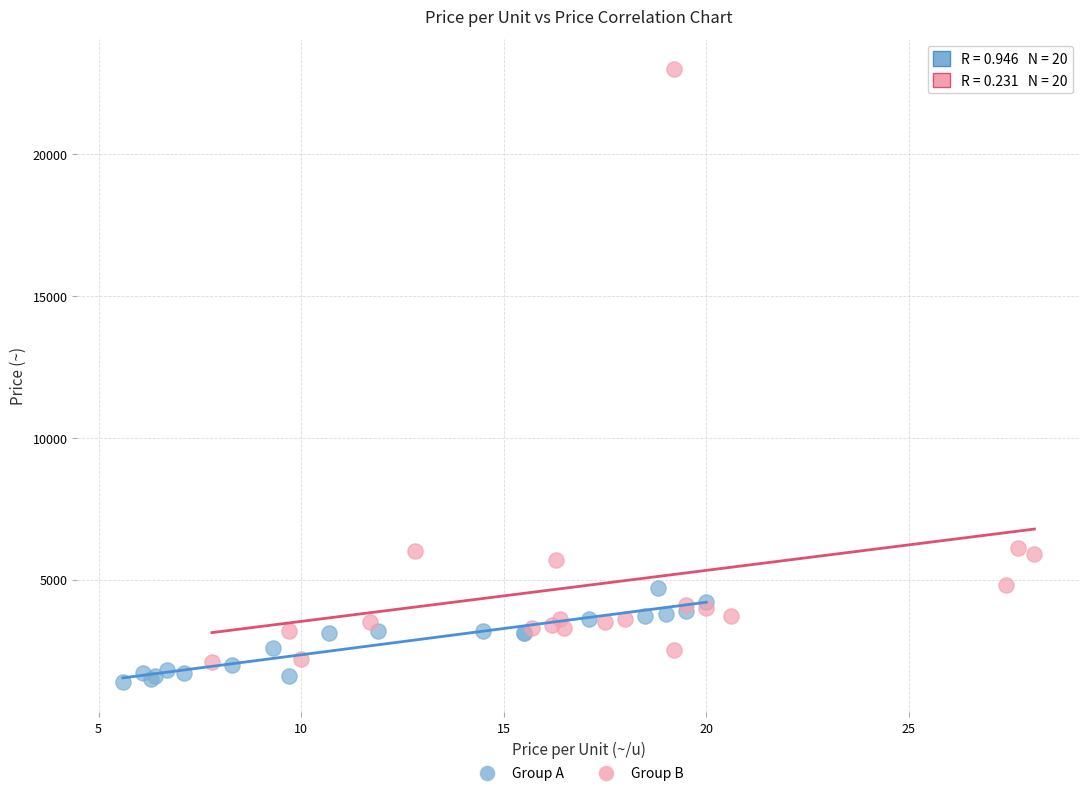

Which series has the widest spread of Y values?

Group B